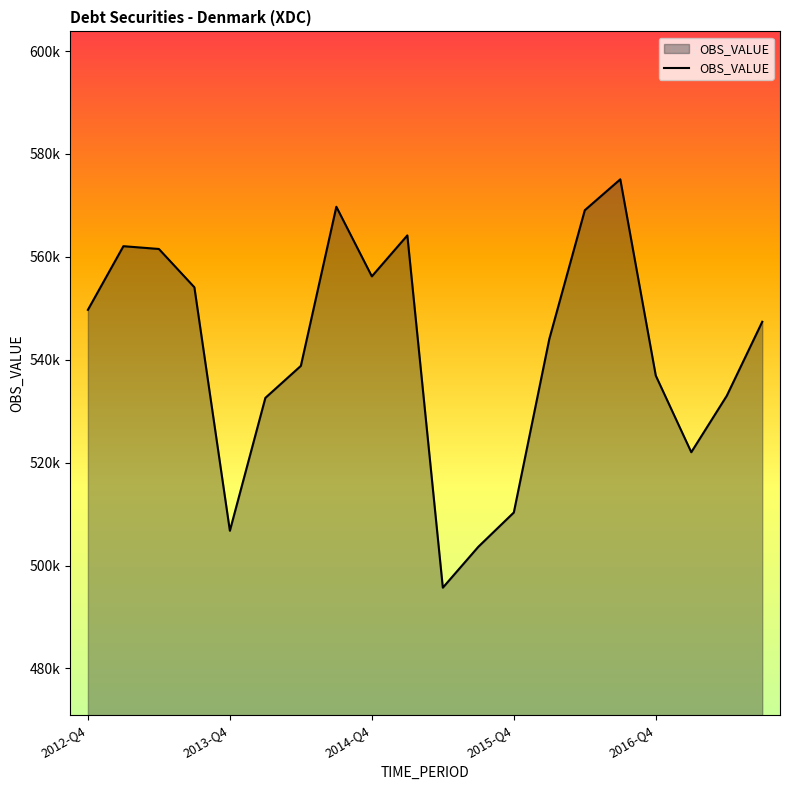

Does the chart have visible grid lines?

No